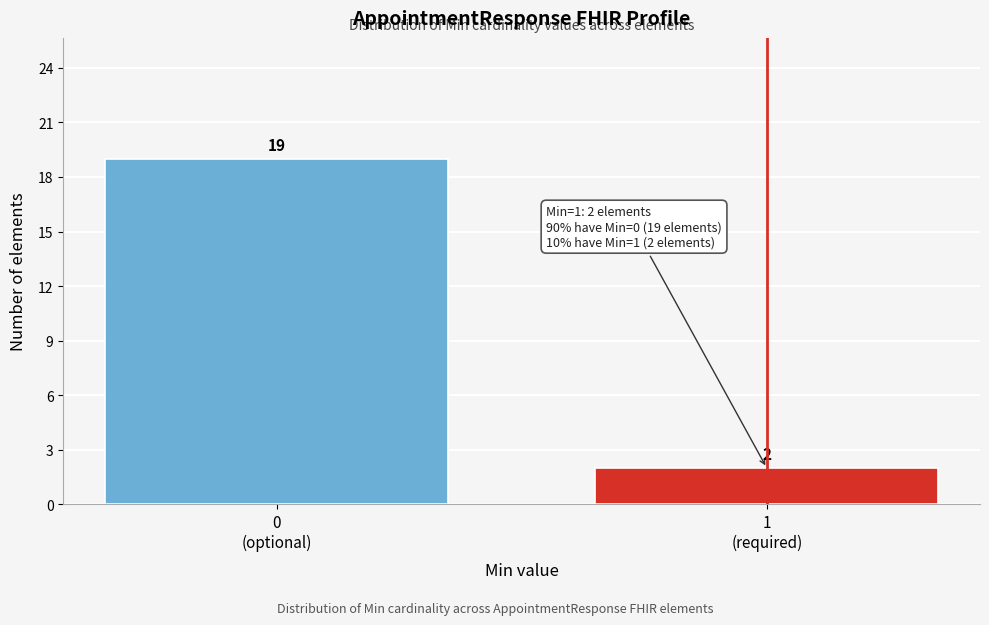

Reading left to right, list all the values displayed in this chart.

19	2